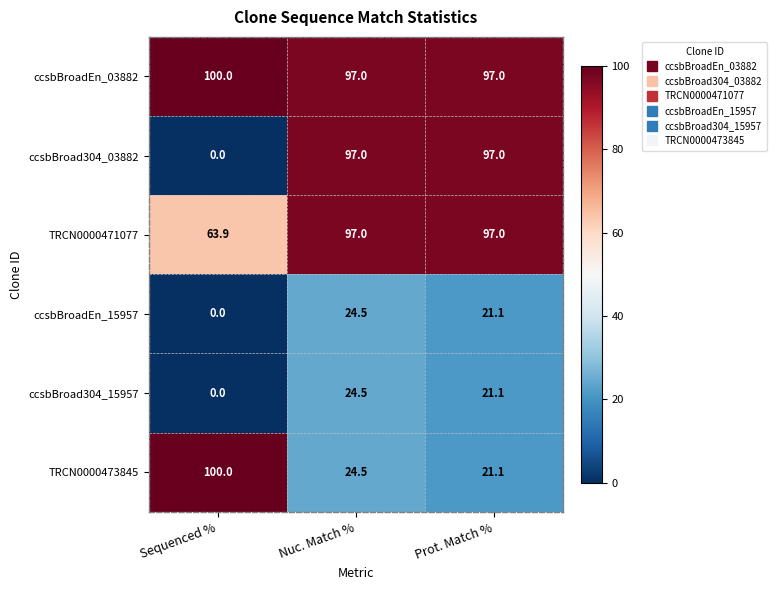

Which series has the largest total across all categories?

ccsbBroadEn_03882